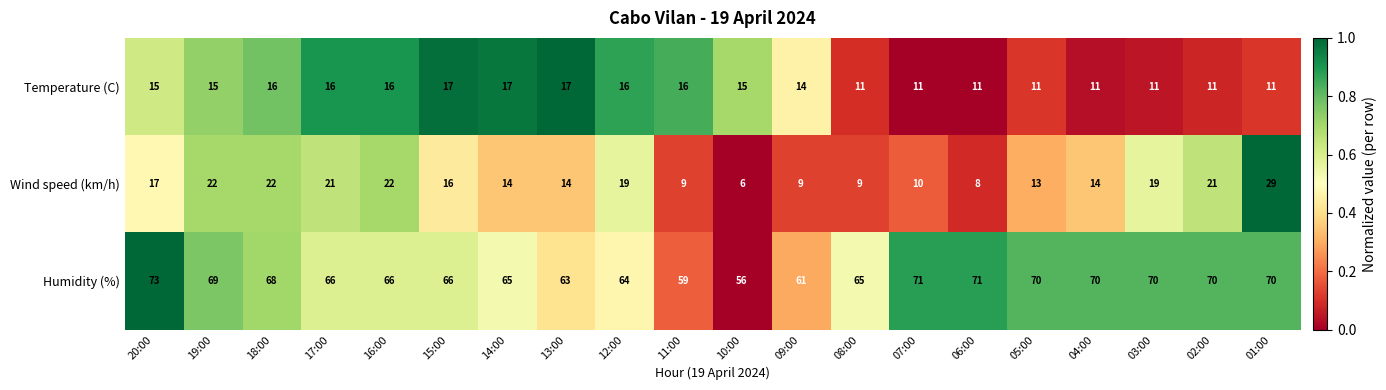

At which category does the chart reach its peak across all series?

20:00